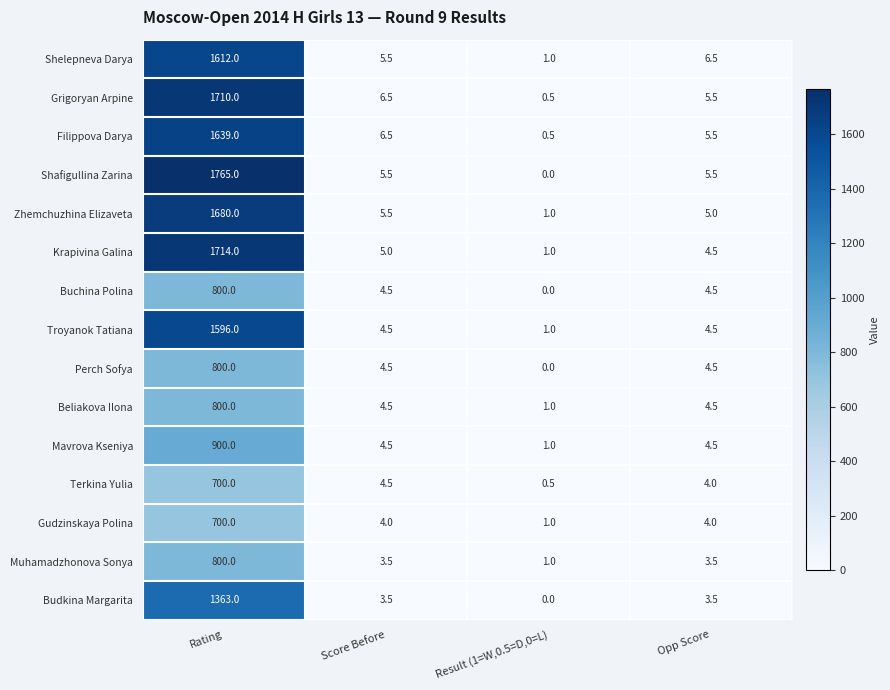

What is the difference between the Mavrova Kseniya values at Score Before and Result (1=W,0.5=D,0=L)?

3.5